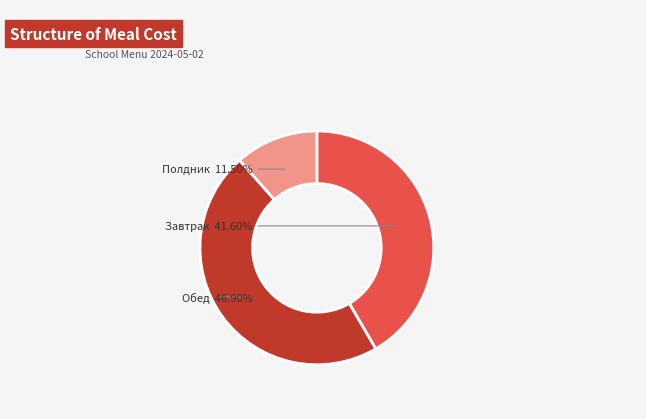

The Завтрак slice represents 35% of the pie. True or false?

False